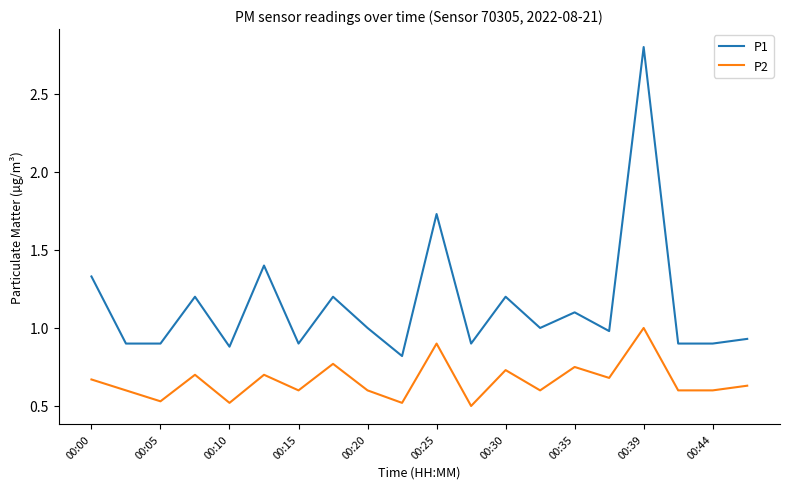

What is the greatest value displayed?

2.8